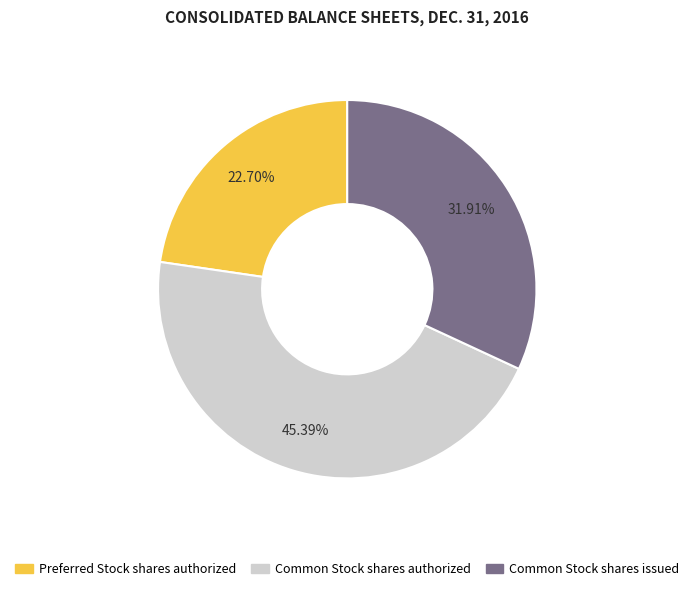

Is there a majority slice in this chart?

No